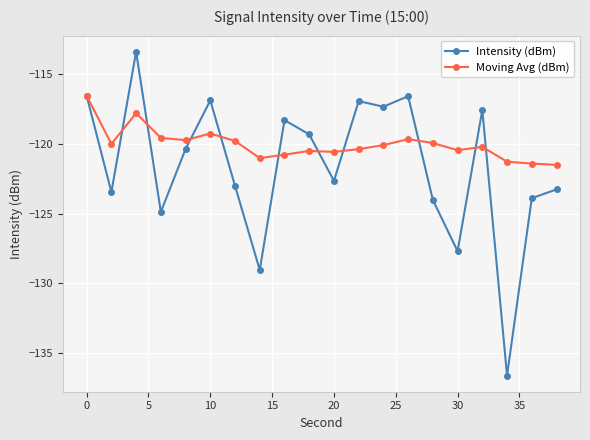

What is the value of the Intensity (dBm) point at the 3rd from the left?

-113.4